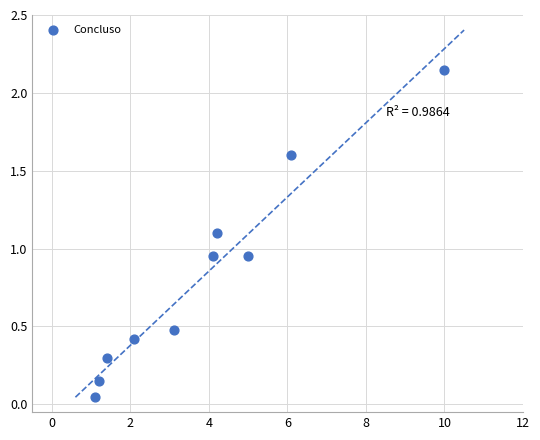

What is the range of X values (max minus min)?

8.9